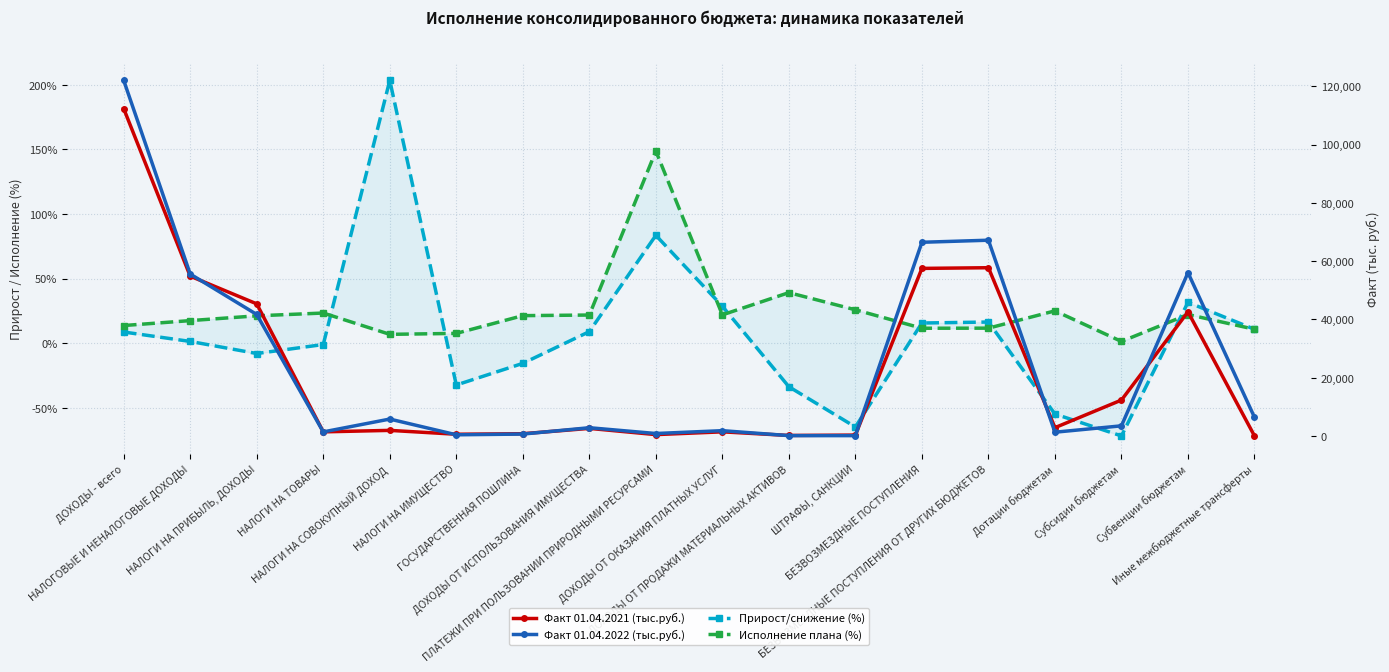

Reading left to right, extract all data points from this chart.

Прирост/снижение (%): 8.6	1.3	-8.0	-1.1	203.5	-32.4	-15.7	8.9	83.5	28.6	-33.8	-64.9	15.6	16.4	-54.9	-71.8	31.6	10.8
Исполнение плана (%): 13.6	17.4	21.2	23.3	6.8	7.5	21.3	21.8	148.8	21.9	39.1	25.8	11.5	11.6	25.0	1.3	22.2	10.8
Факт 01.04.2021 (тыс.руб.): 112315.0	54826.0	45317.0	1398.0	1907.0	577.0	760.0	2589.0	454.0	1406.0	160.0	288.0	57489.0	57725.0	2841.0	12313.0	42571.0	0.0
Факт 01.04.2022 (тыс.руб.): 122002.0	55548.0	41677.0	1383.0	5787.0	390.0	641.0	2820.0	833.0	1808.0	106.0	101.0	66454.0	67164.0	1281.0	3466.0	56031.0	6386.0